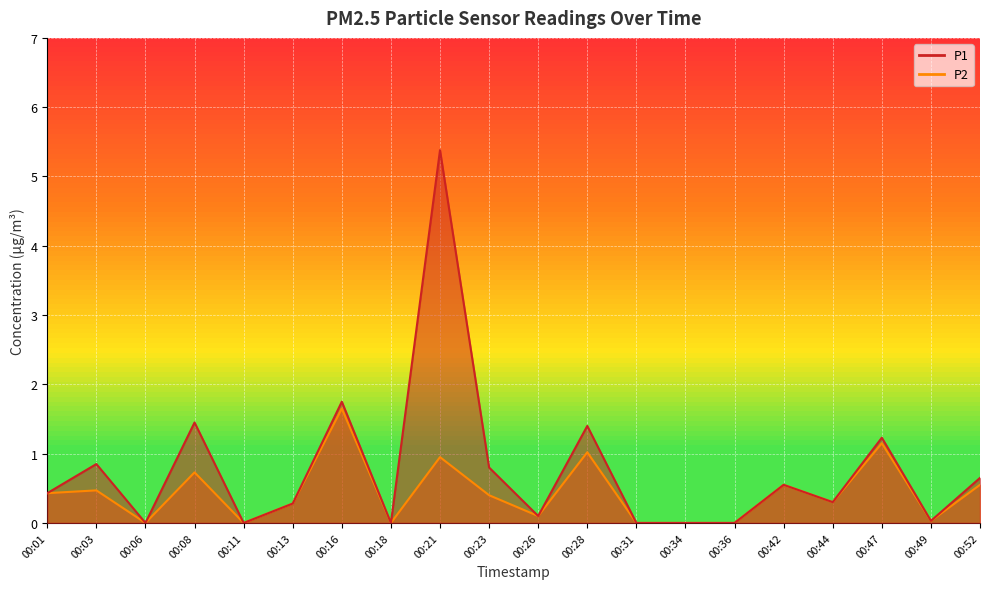

Which series changed the most between 00:03 and 00:31?

P1